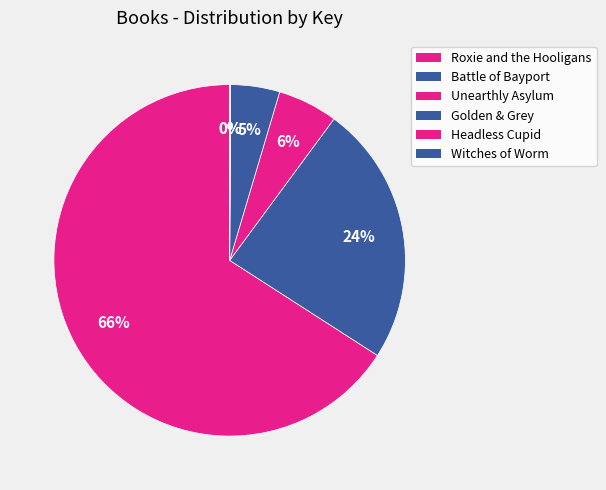

To the nearest percent, what percentage of the pie is Roxie and the Hooligans?

66%